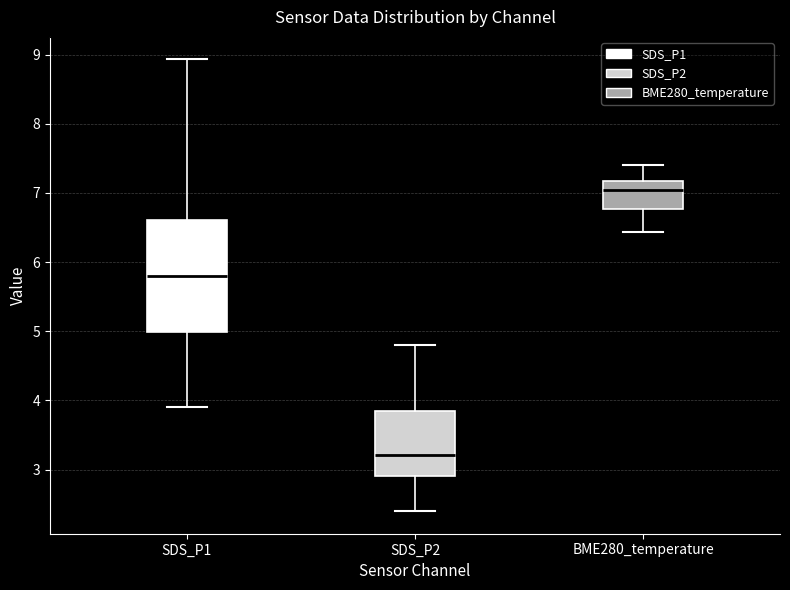

Which box's median line is the highest?

BME280_temperature